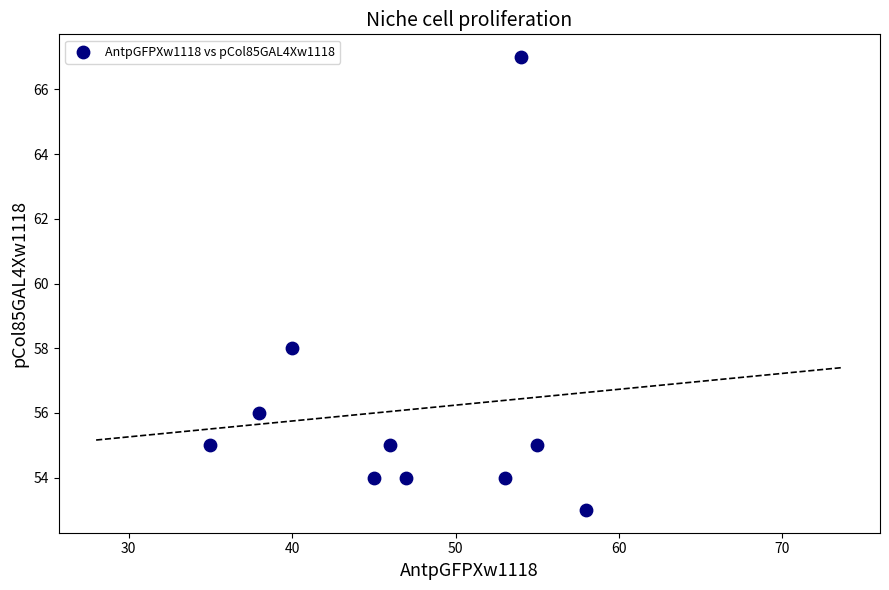

What Y value in the scatter plot is closest to 60?

58